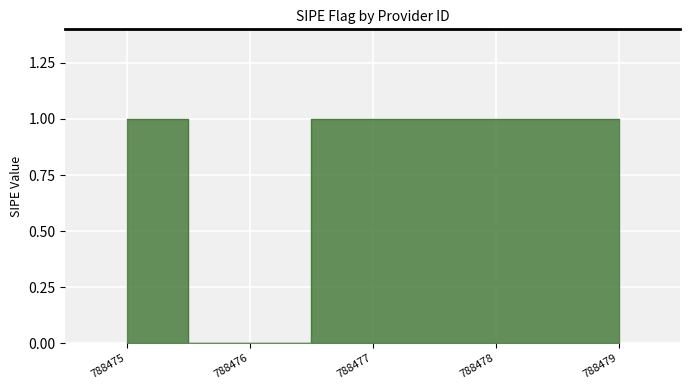

Which category has the lowest value across all series?

788476